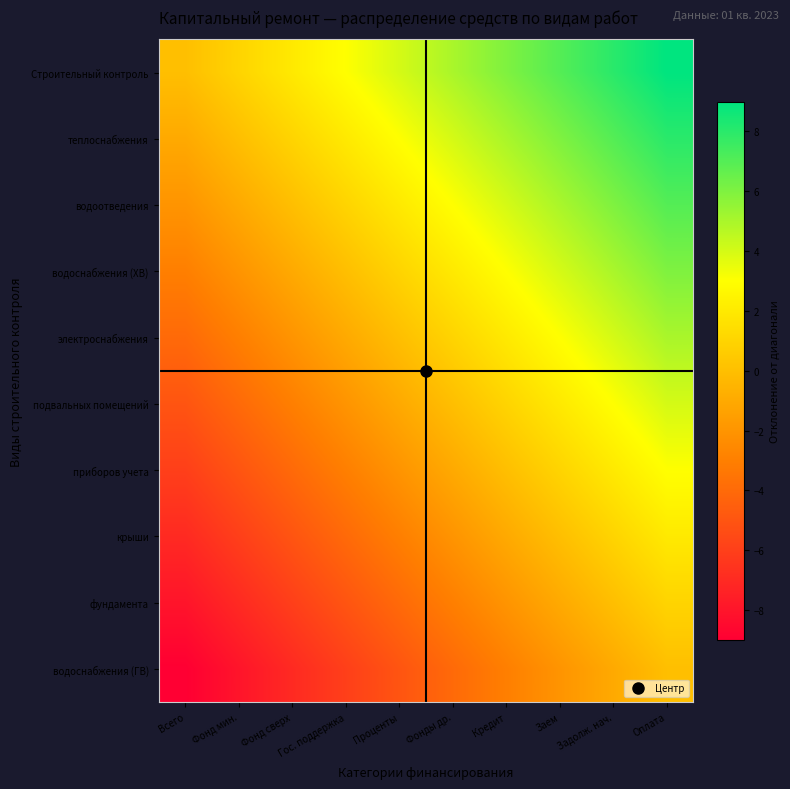

At how many categories does at least one series exceed 0?

9